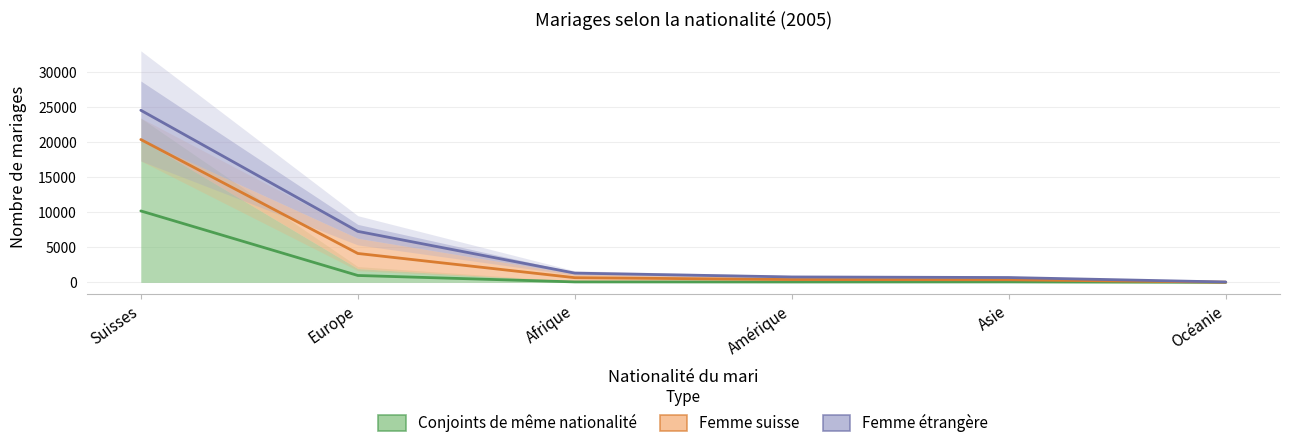

At which category does Conjoints de même nationalité reach its first local valley?

Amérique